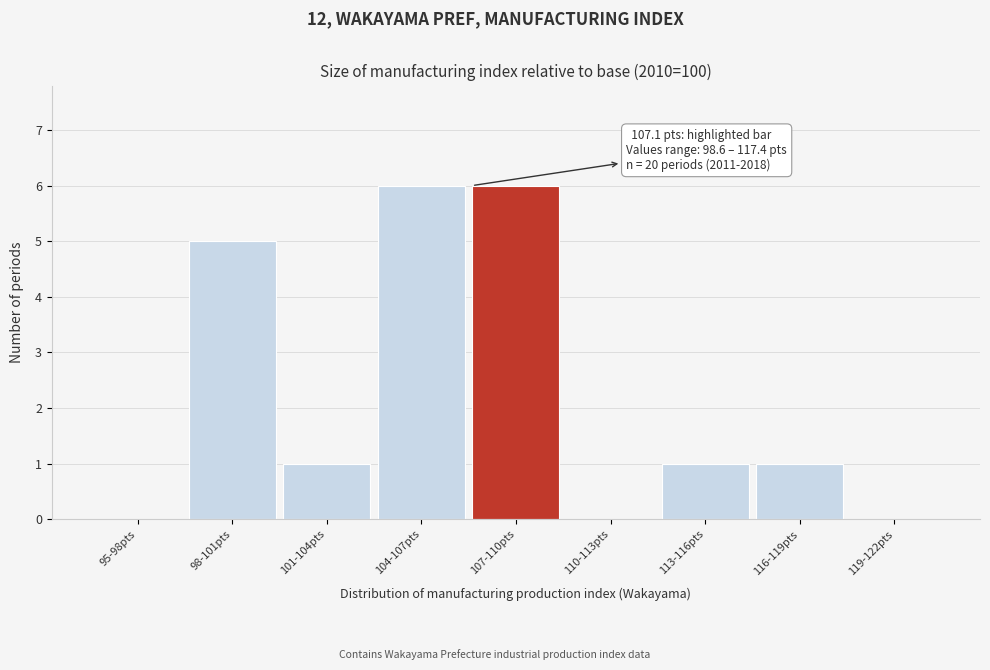

Reading left to right, what are all the values shown in this chart?

95-98pts=0	98-101pts=5	101-104pts=1	104-107pts=6	107-110pts=6	110-113pts=0	113-116pts=1	116-119pts=1	119-122pts=0